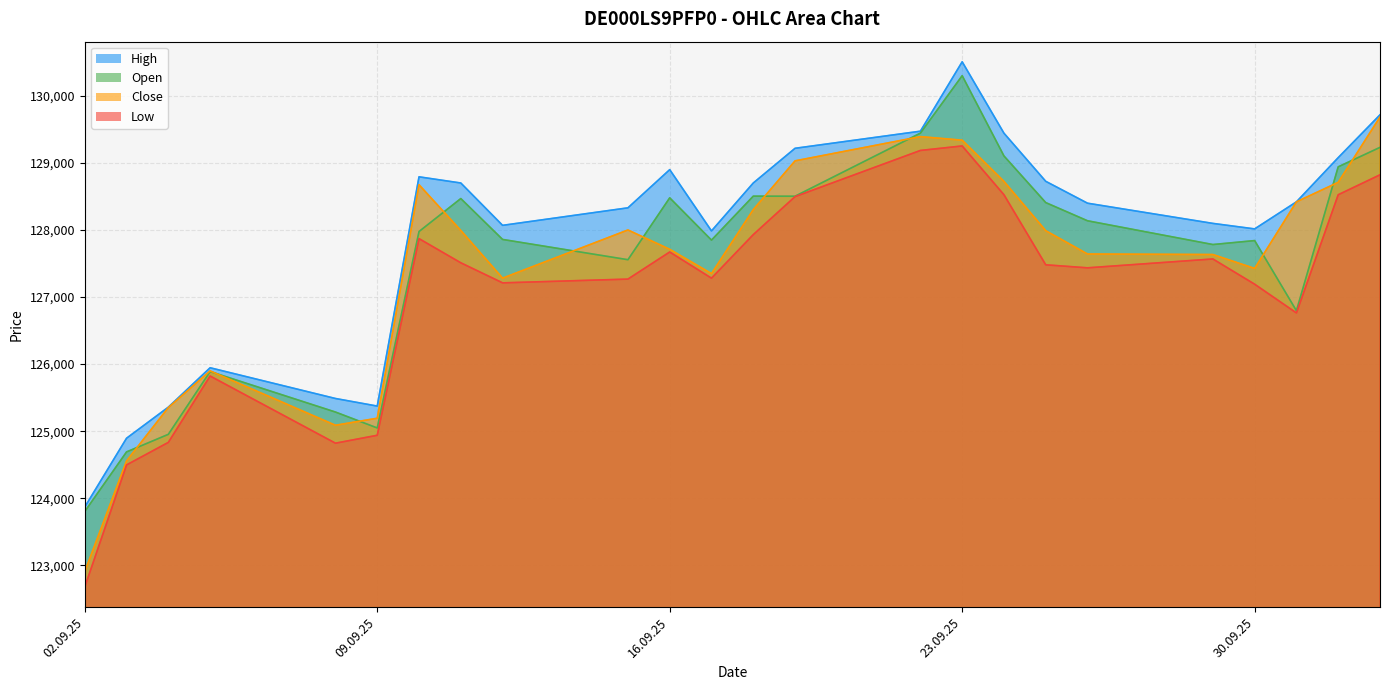

Count the number of categories in the chart.

24